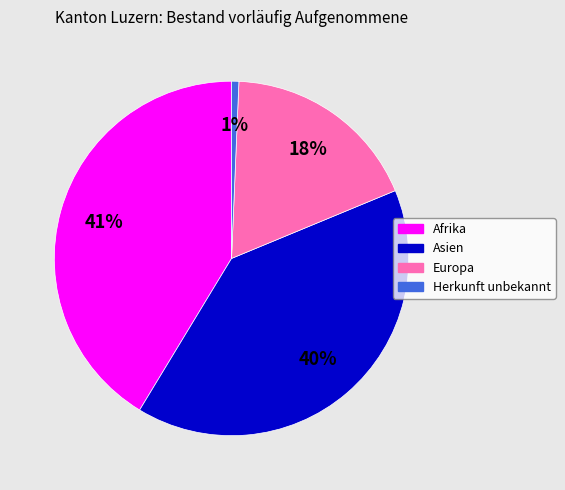

Count the number of slices in the pie.

4